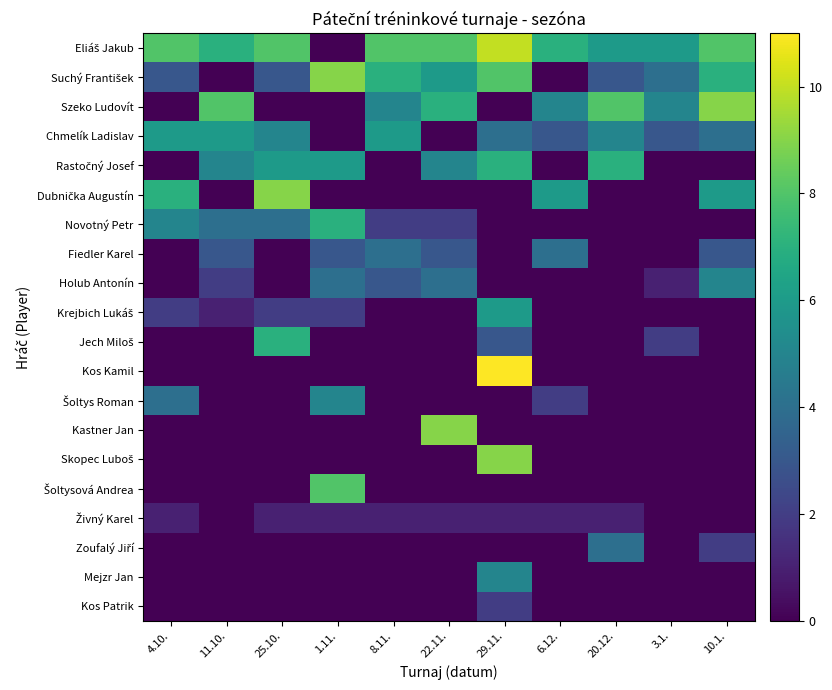

Between 10.1. and 20.12., which is larger?

10.1.